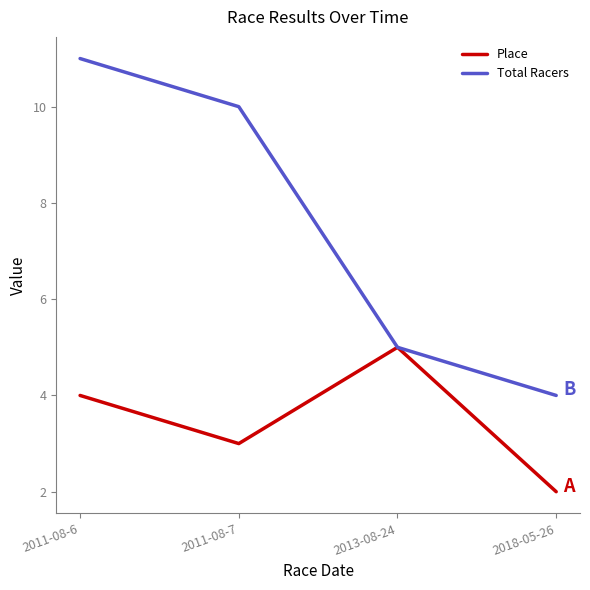

What is the difference between the Place values at 2011-08-6 and 2013-08-24?

1